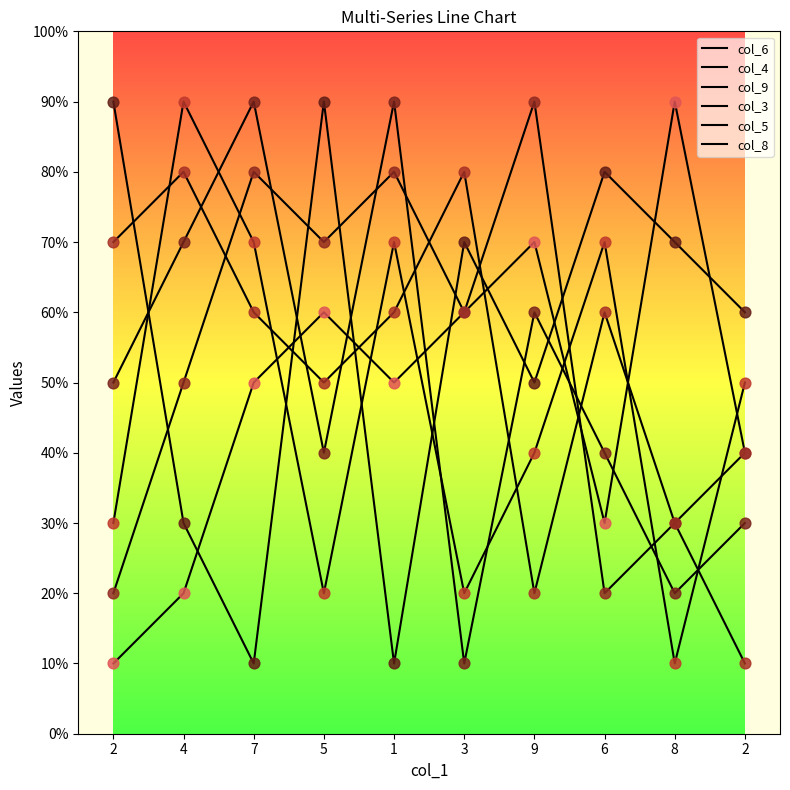

At which category is the sum across all series the highest?

7